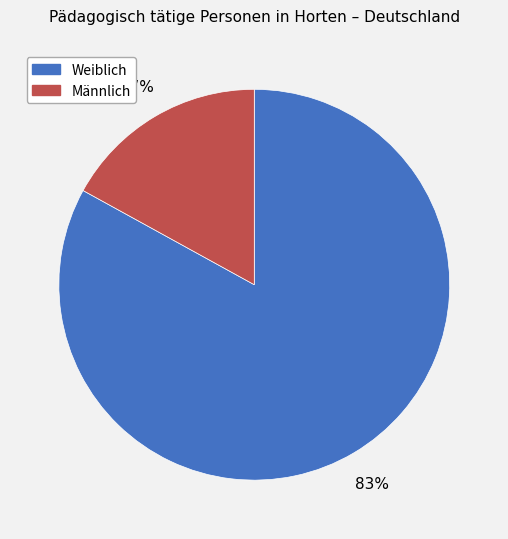

To the nearest percent, what percentage of the pie is Weiblich?

83%